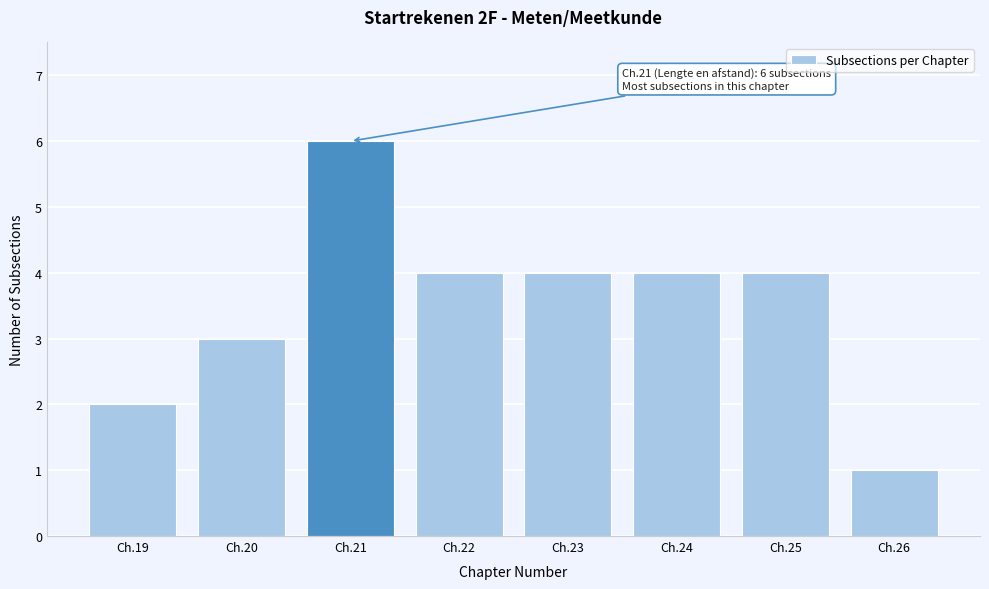

Reading left to right, transcribe all the data shown in this chart.

Ch.19=2	Ch.20=3	Ch.21=6	Ch.22=4	Ch.23=4	Ch.24=4	Ch.25=4	Ch.26=1